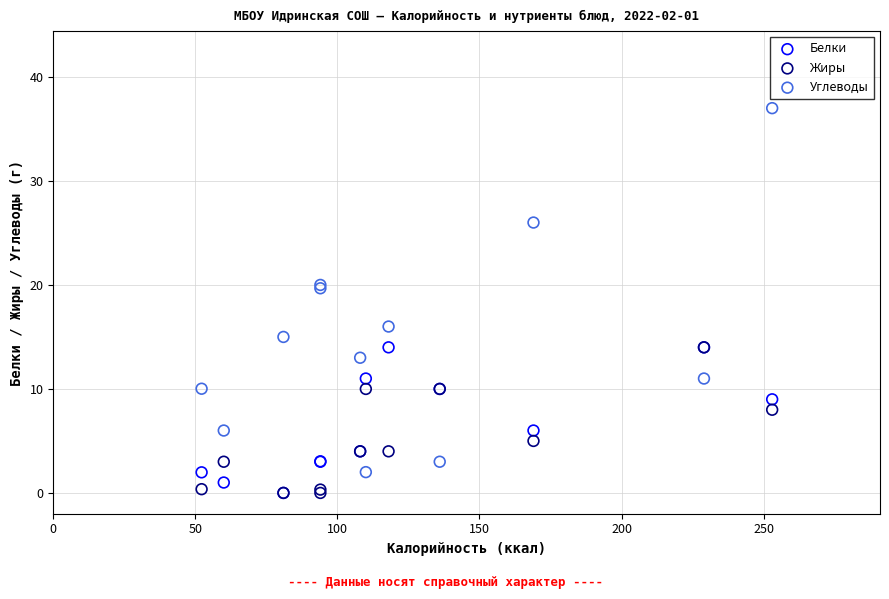

Which series contains the highest Y value?

Углеводы